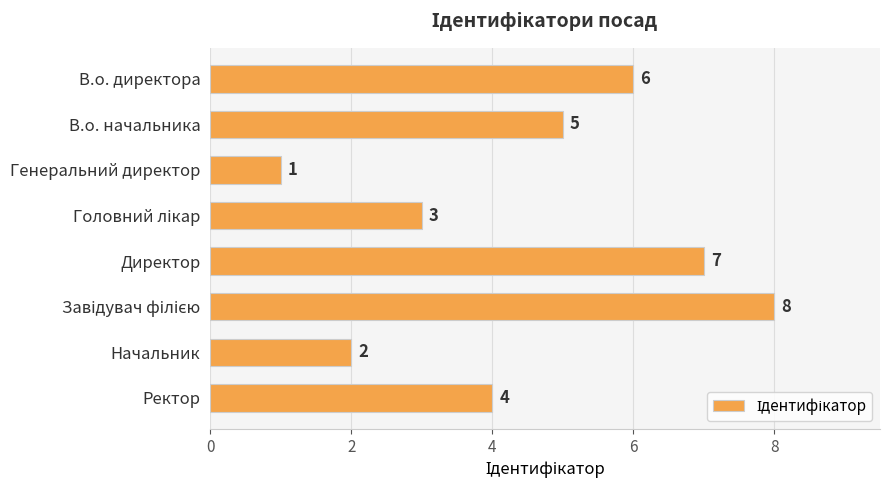

How many values are below 5?

4